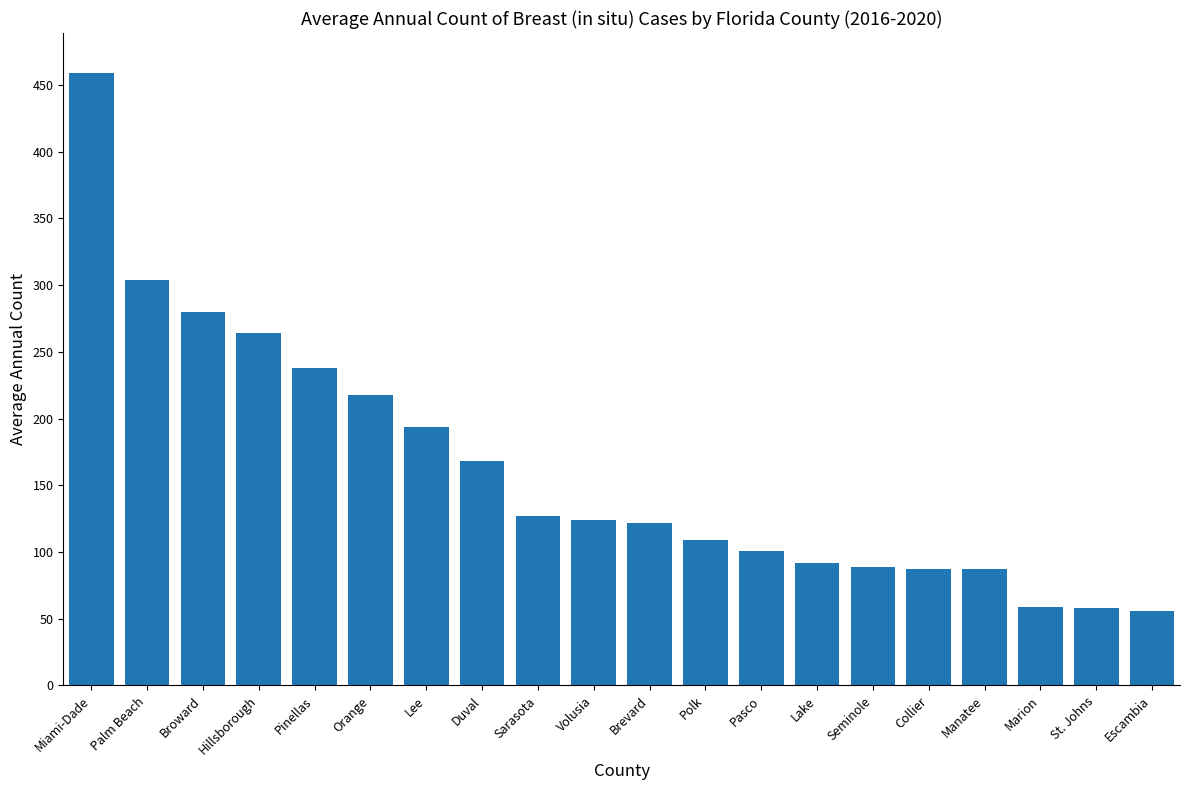

What is the approximate value at Hillsborough, to the nearest 5?

265